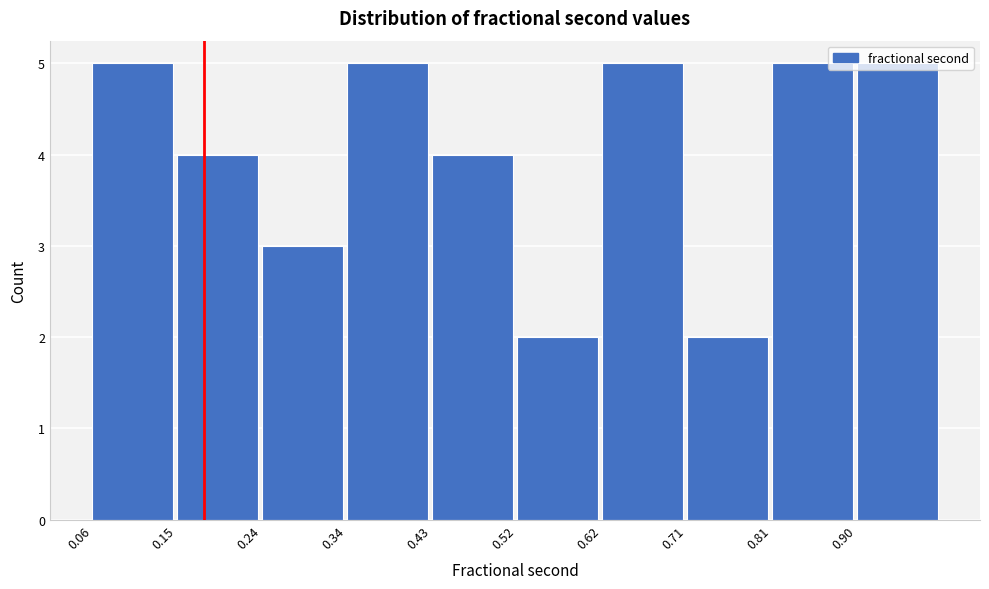

How tall is the bar that spans 0.24 to 0.34 on the x-axis? Neither the bar edges nor the heights are printed on the chart, so give them approximately, as read against the axes.

3